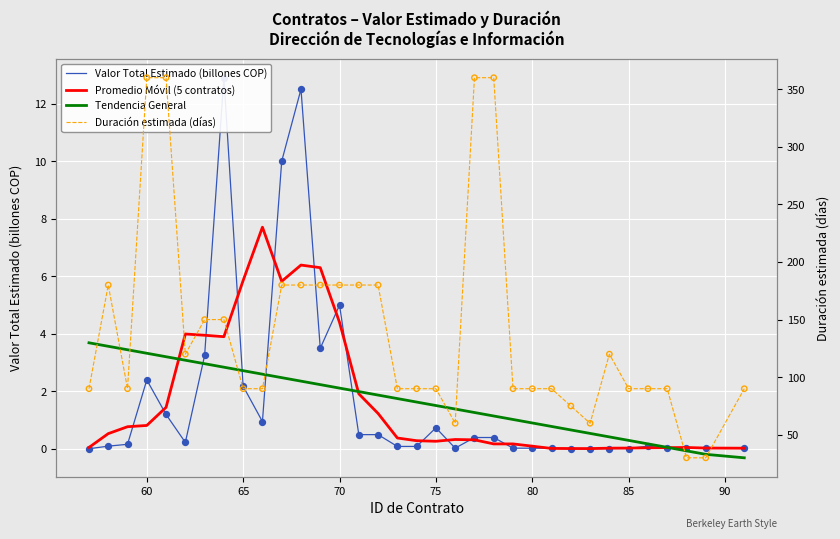

Which series reaches the maximum Y coordinate?

Duración estimada (días)